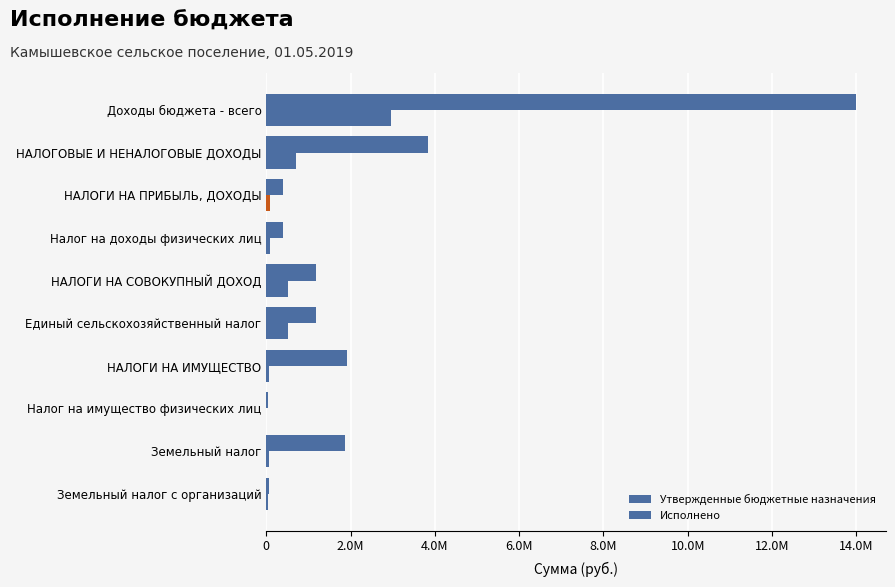

What is the value of the Исполнено bar at the 6th from the left?

506291.5